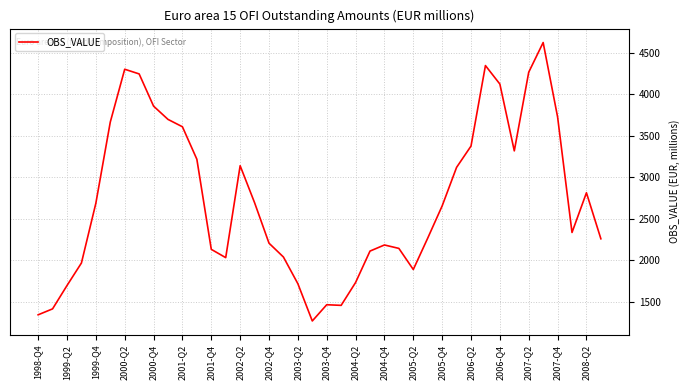

What is the average value?

2728.6